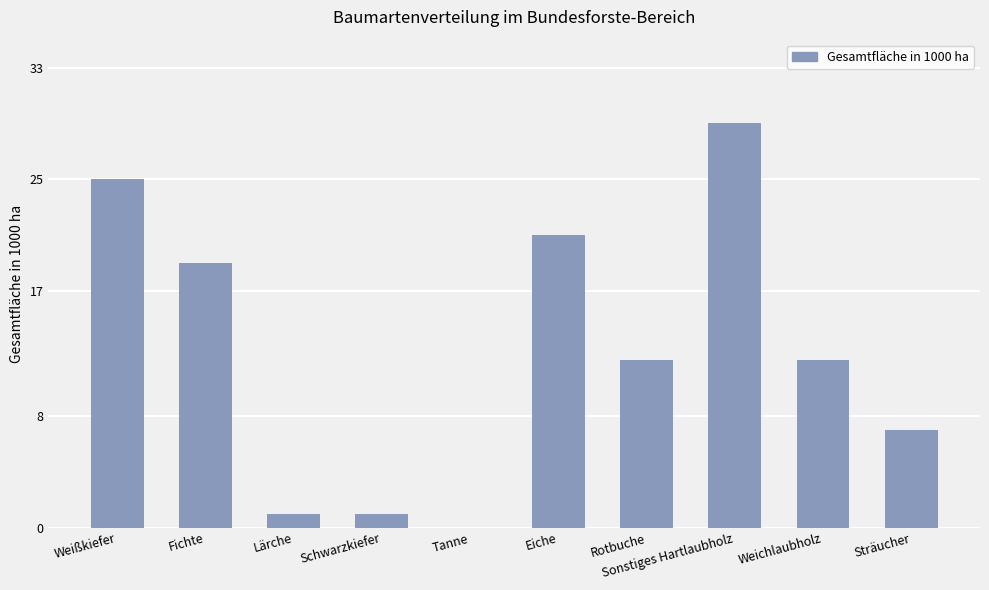

Count the number of categories in the chart.

10